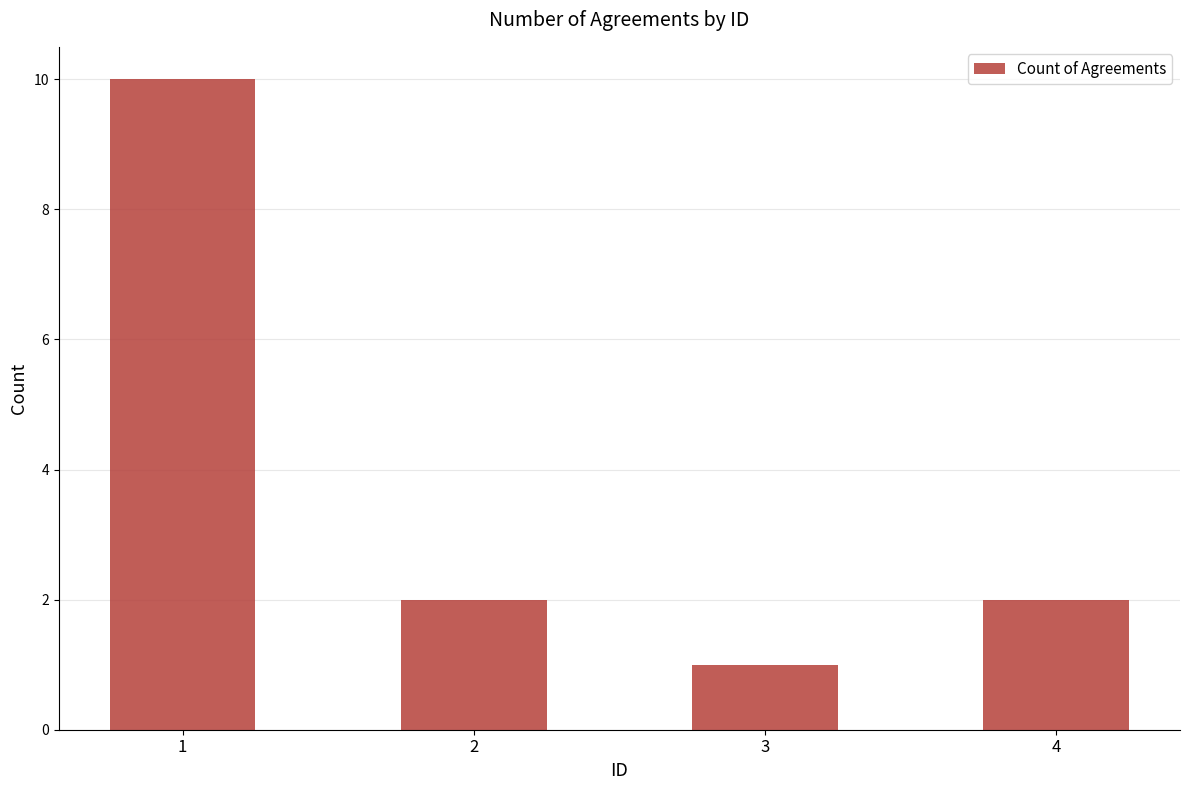

Count the values in the range 2 to 10.

3